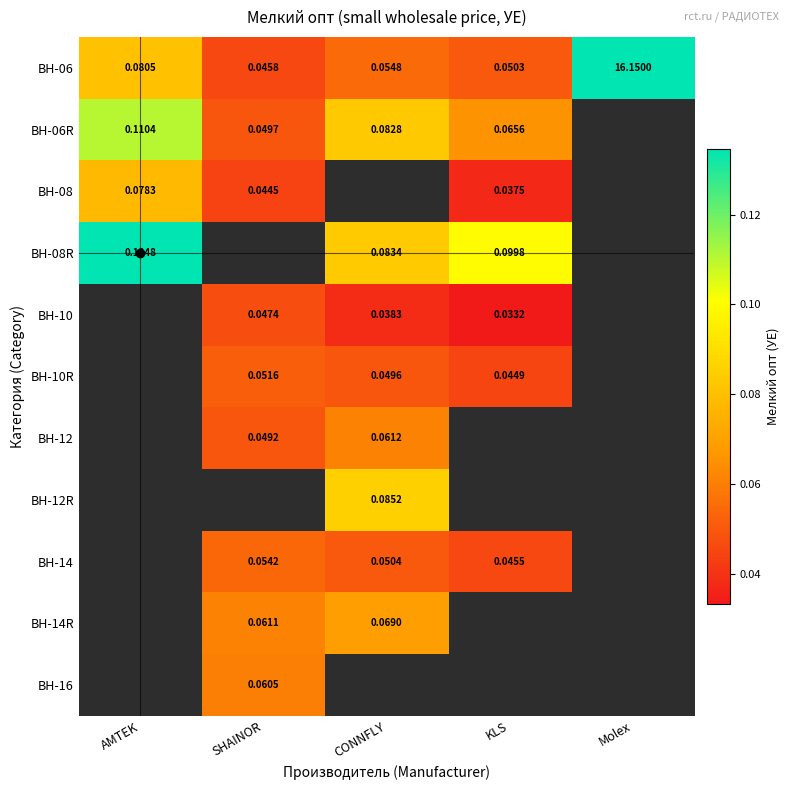

At which label is BH-06 closest to 8?

AMTEK